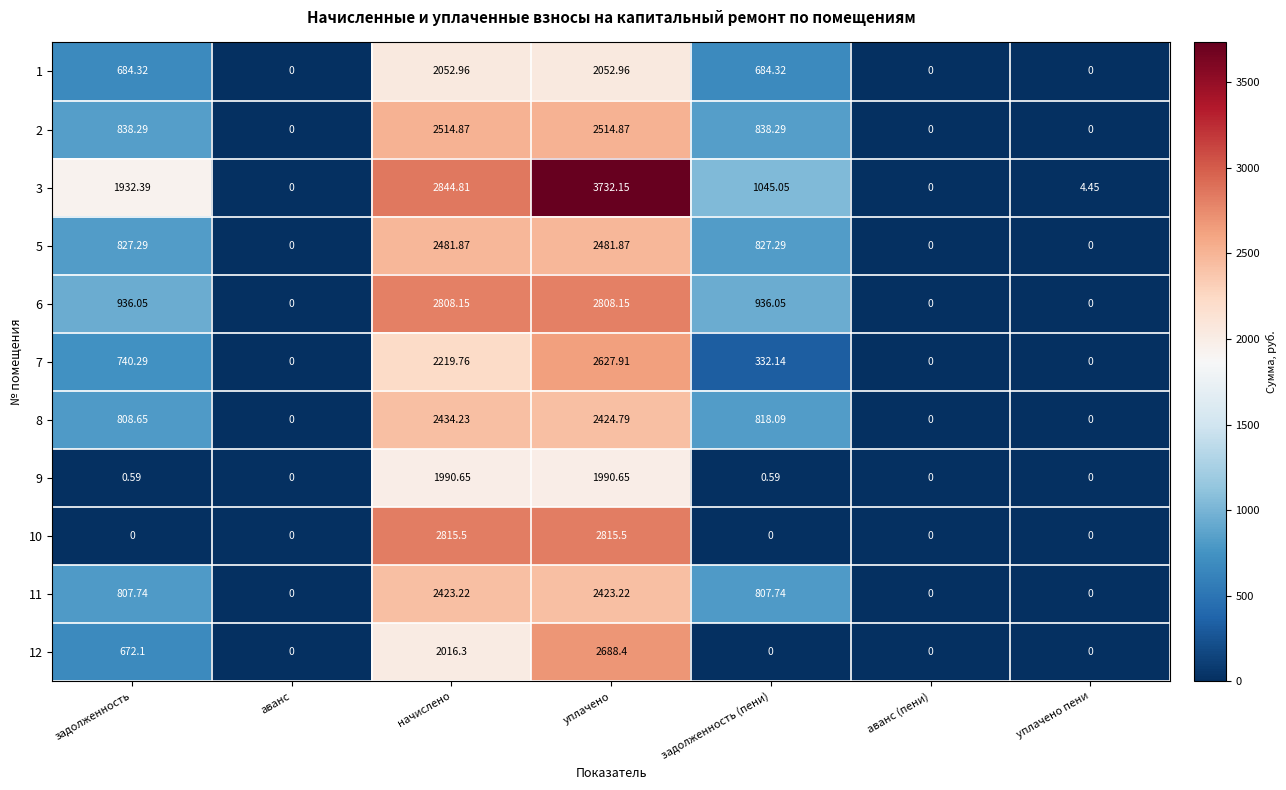

Which series has the largest range (max minus min)?

3